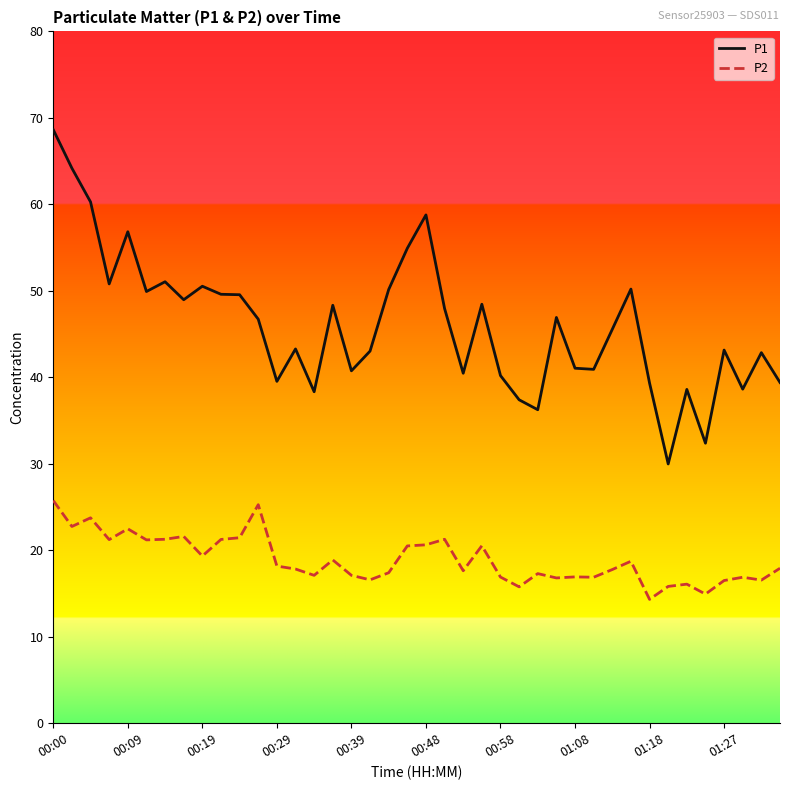

Which series has the largest range (max minus min)?

P1